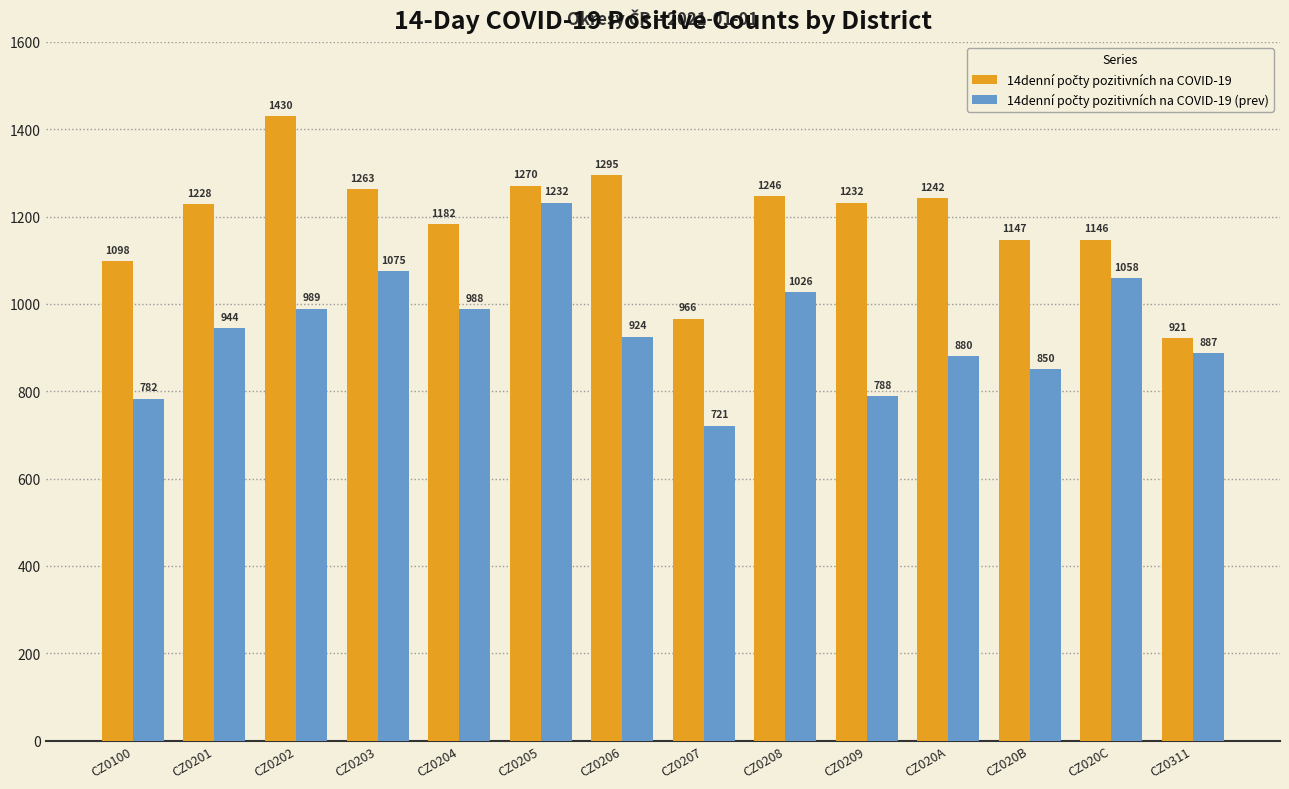

What is the minimum value shown in the chart?

721.1